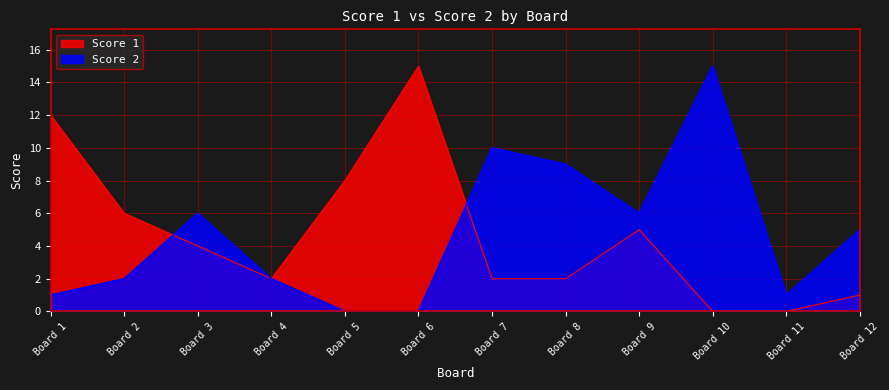

Which series changed the most between Board 5 and Board 10?

Score 2